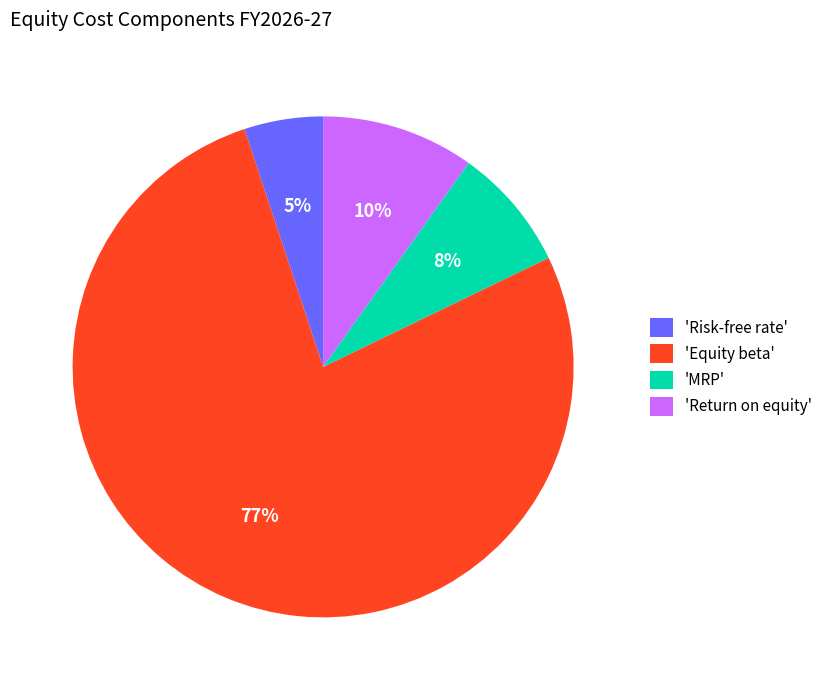

To the nearest percent, what is the average slice percentage?

25%